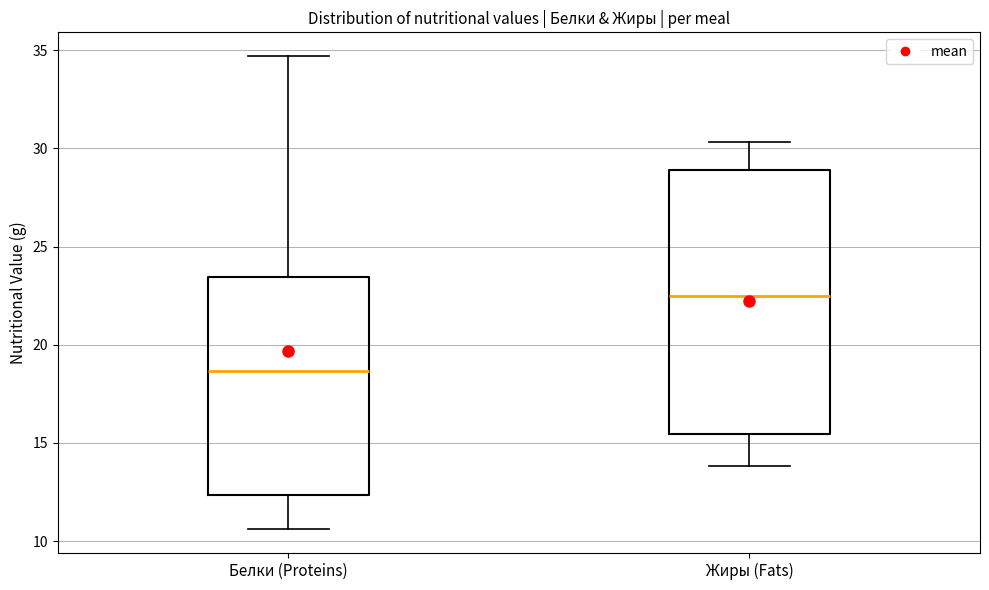

Which box has the lowest median line?

Белки (Proteins)